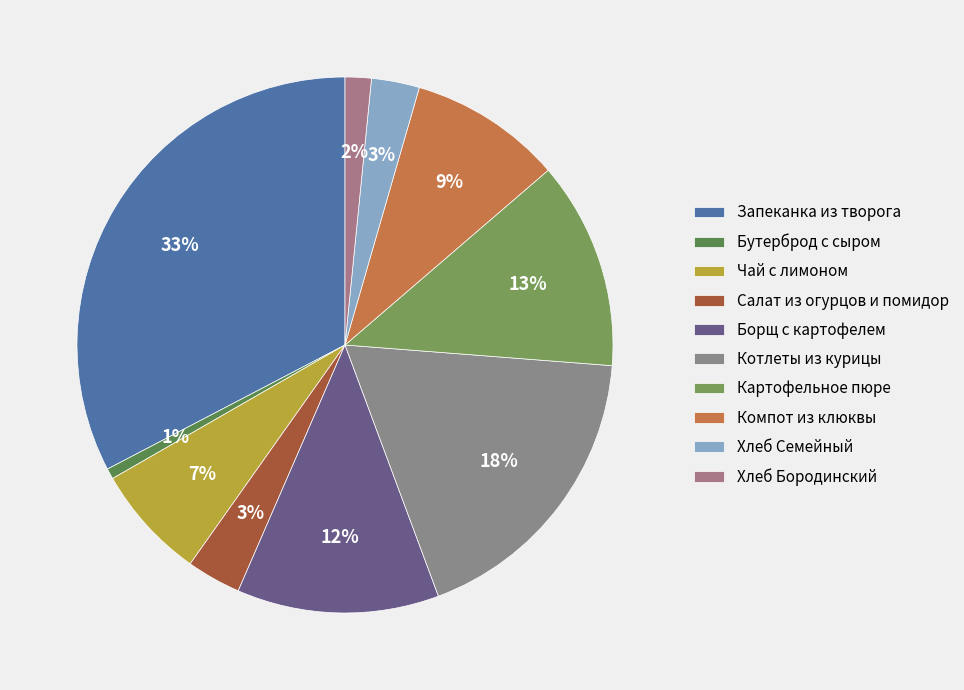

Is it true that Картофельное пюре is 2% of the pie?

False